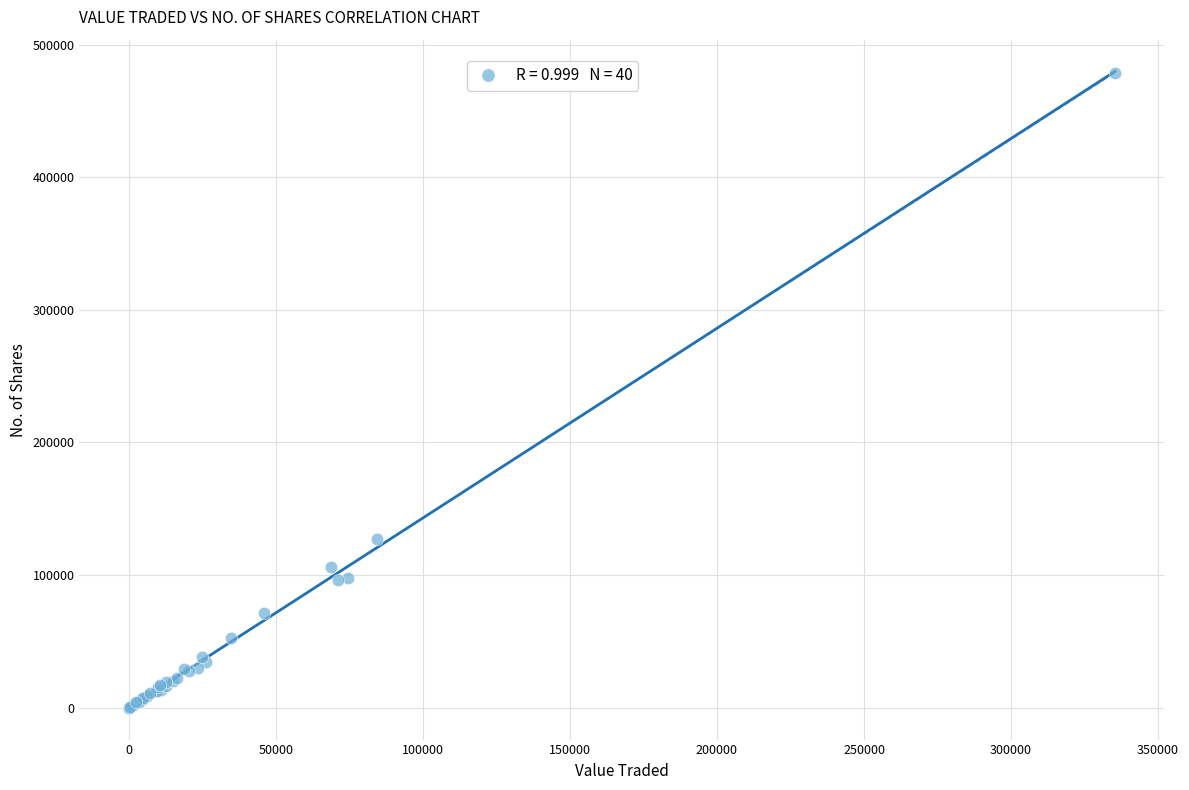

What Y value in the scatter plot is closest to 239427?

126866